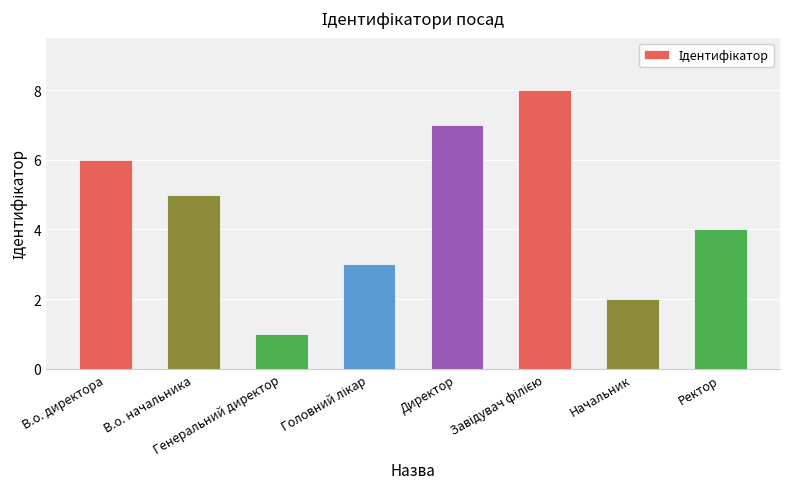

Which label corresponds to the smallest value in the chart?

Генеральний директор